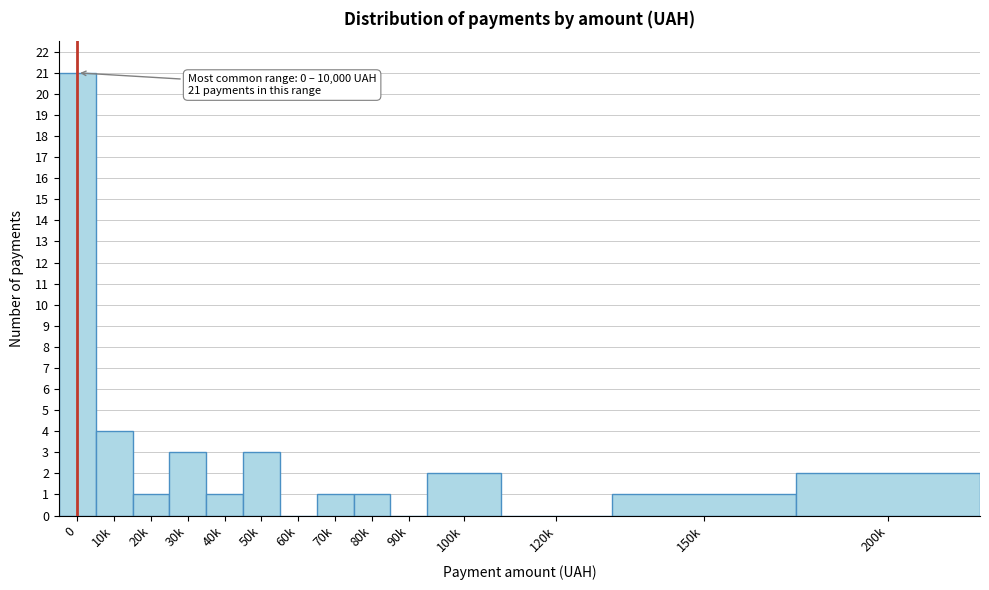

Reading left to right, transcribe all the data shown in this chart.

0=21	10k=4	20k=1	30k=3	40k=1	50k=3	60k=0	70k=1	80k=1	90k=0	100k=2	120k=0	150k=1	200k=2